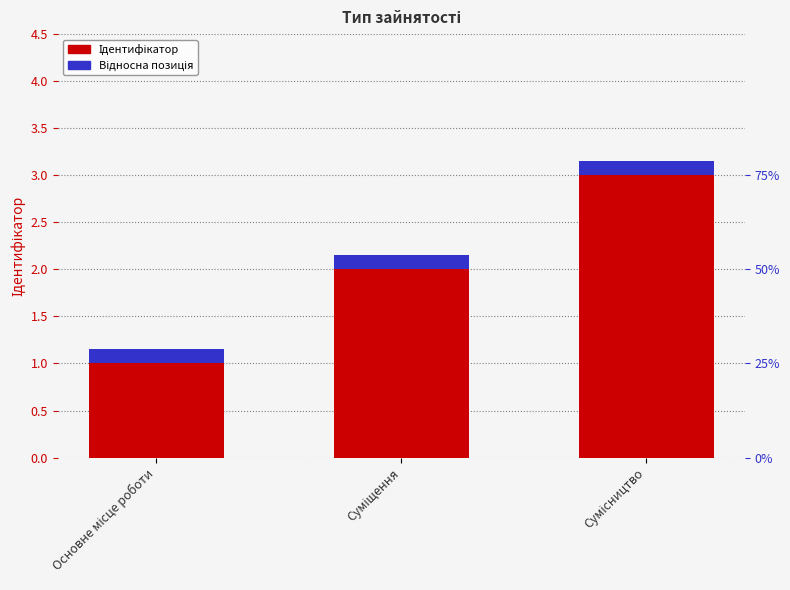

What is the difference between the second highest and minimum values in the Ідентифікатор series?

1.0